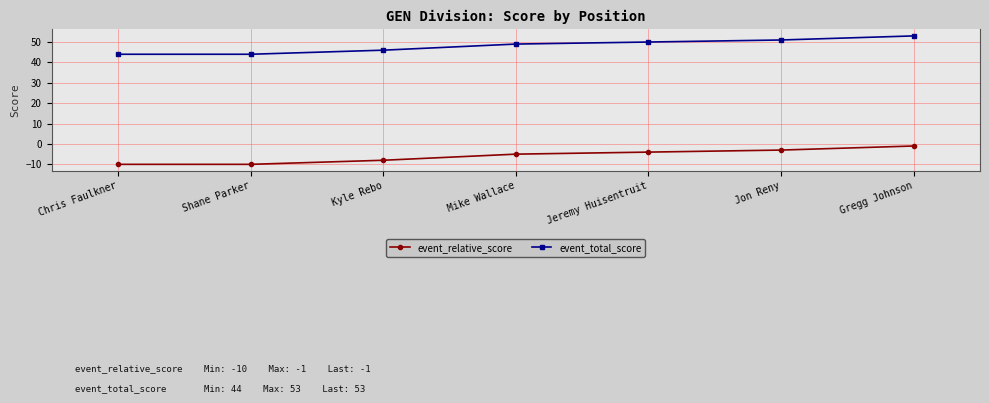

What is the sum of the event_total_score values at Shane Parker and Jeremy Huisentruit?

94